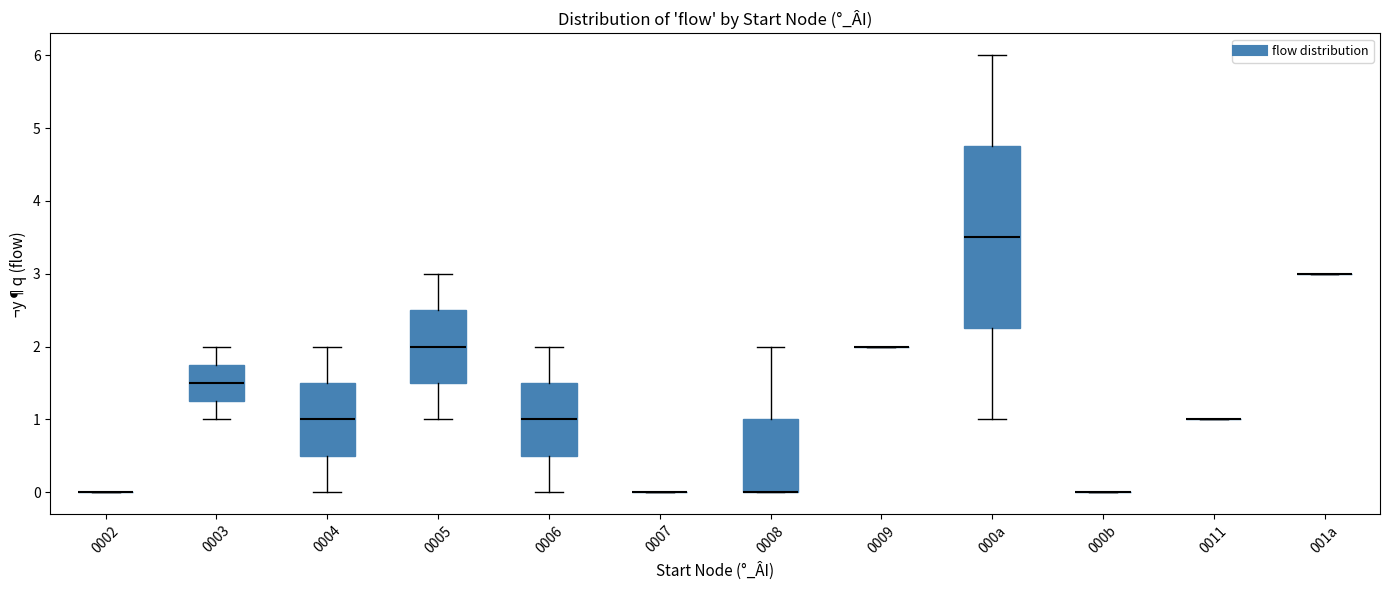

Reading left to right, transcribe this box plot: for each box, give where its median line is, the range the box spans, and where its two whiskers end, as read against the y-axis. The values are not printed on the chart, so give them approximately, as read against the axis.

0002: box collapsed to a line at 0.0, whiskers 0.0 to 0.0
0003: median 1.5, box 1.3 to 1.8, whiskers 1.0 to 2.0
0004: median 1.0, box 0.5 to 1.5, whiskers 0.0 to 2.0
0005: median 2.0, box 1.5 to 2.5, whiskers 1.0 to 3.0
0006: median 1.0, box 0.5 to 1.5, whiskers 0.0 to 2.0
0007: box collapsed to a line at 0.0, whiskers 0.0 to 0.0
0008: median 0.0 (drawn on the box's lower edge), box 0.0 to 1.0, whiskers 0.0 to 2.0
0009: box collapsed to a line at 2.0, whiskers 2.0 to 2.0
000a: median 3.5, box 2.3 to 4.8, whiskers 1.0 to 6.0
000b: box collapsed to a line at 0.0, whiskers 0.0 to 0.0
0011: box collapsed to a line at 1.0, whiskers 1.0 to 1.0
001a: box collapsed to a line at 3.0, whiskers 3.0 to 3.0